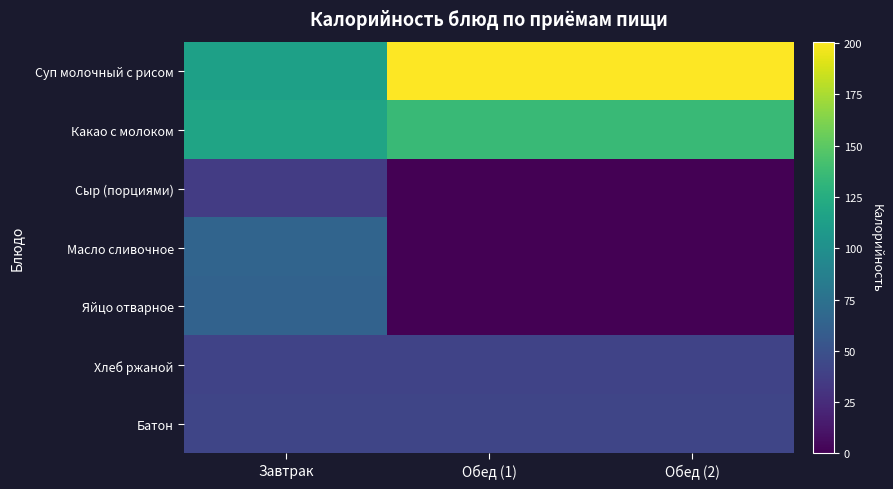

How many series are shown in this chart?

7